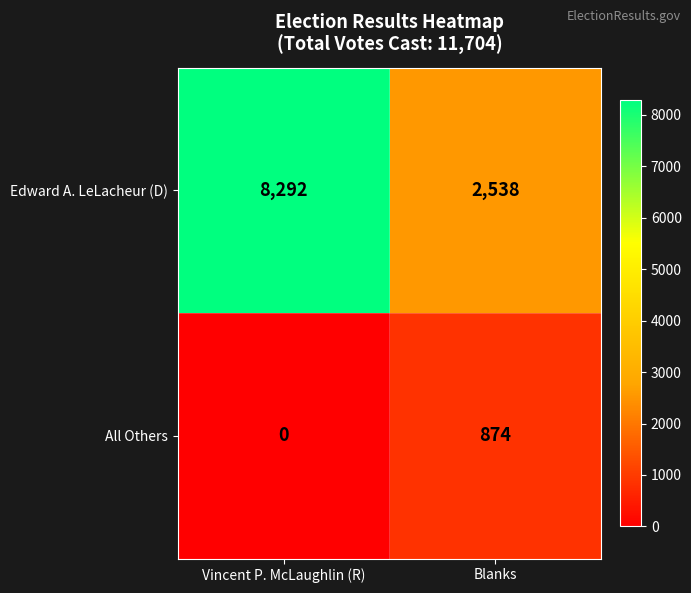

At Vincent P. McLaughlin (R), list the series in order from smallest to largest.

All Others, Edward A. LeLacheur (D)